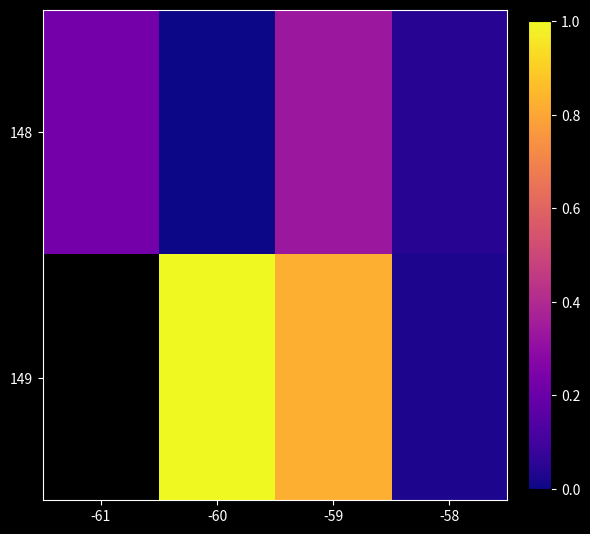

What is the difference between the 148 values at -59 and -60?

0.3